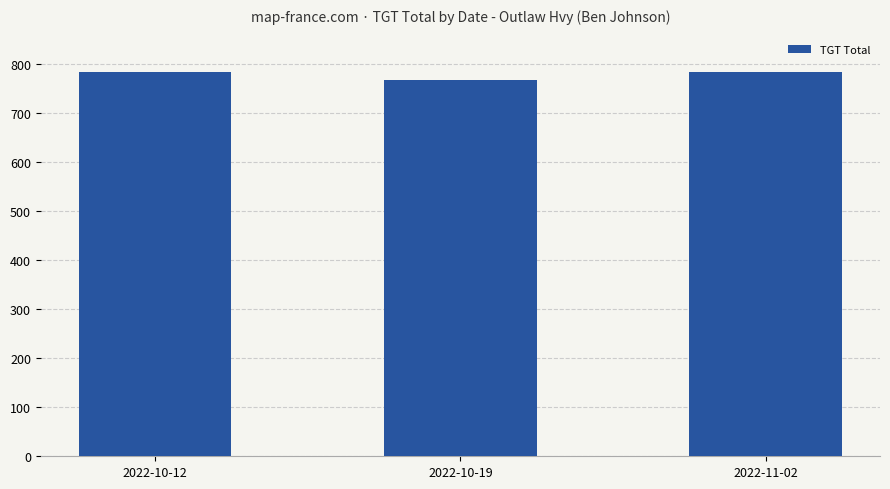

Count the number of data series in this chart.

1